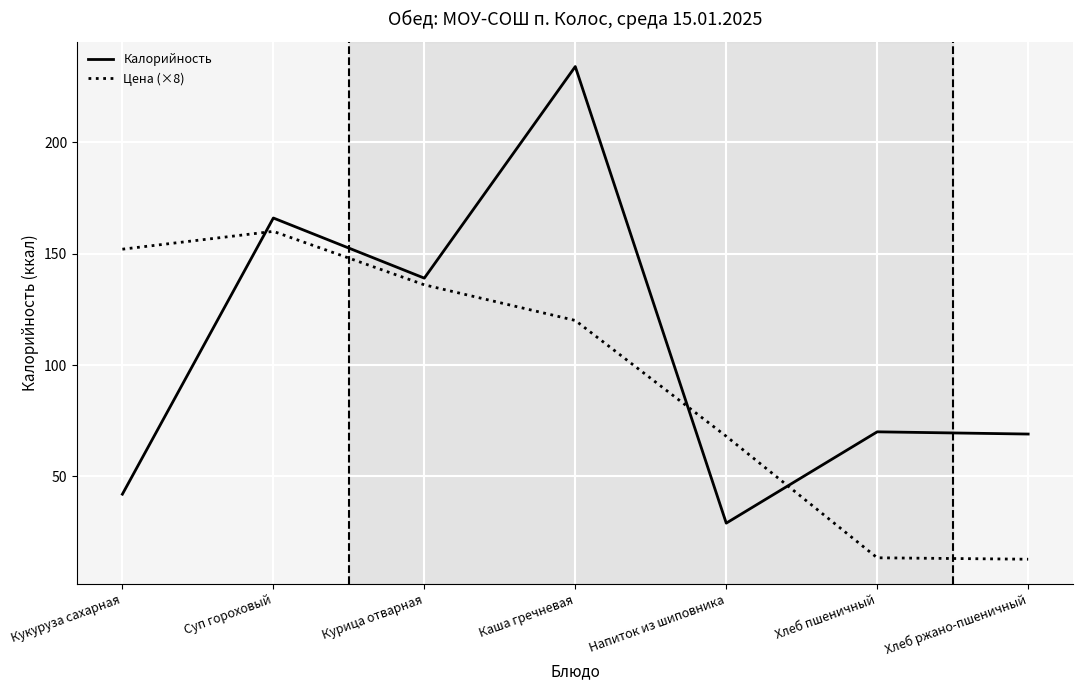

What is the total value across all series at Хлеб пшеничный?

83.4